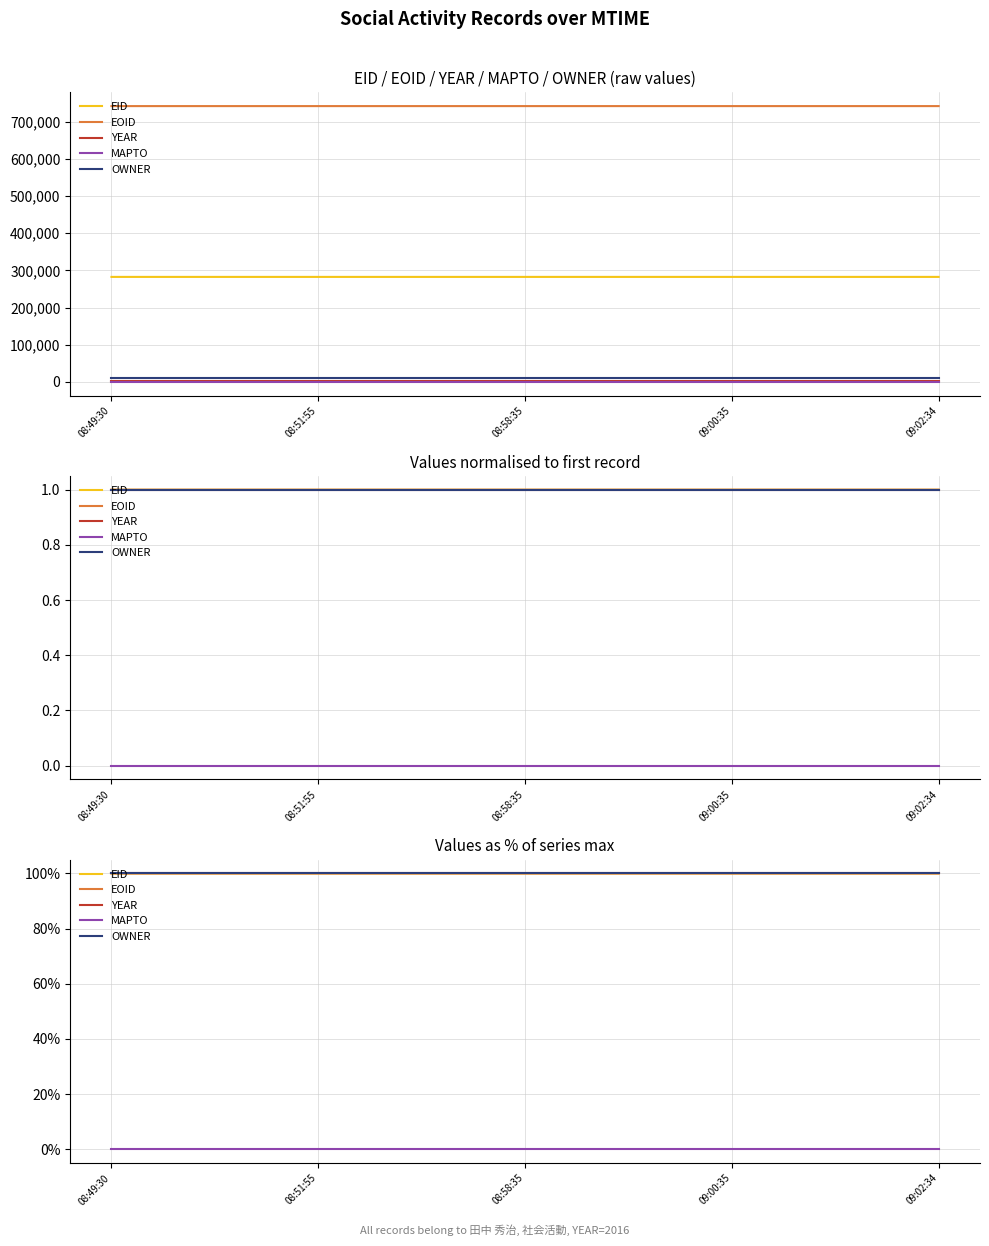

True or false: EID has a value of 100.0 at 09:02:34.

True